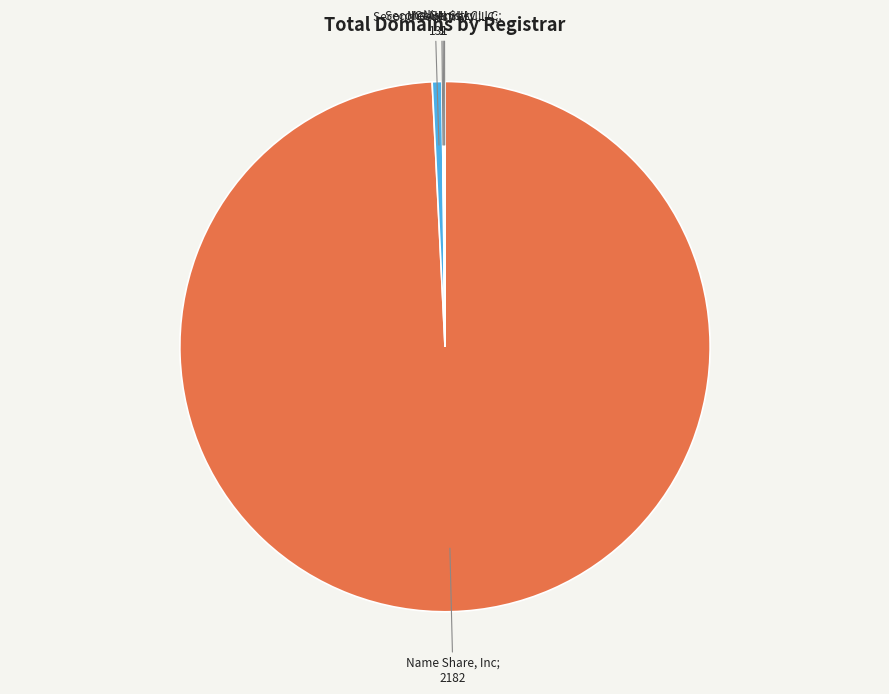

Does any single category account for the majority?

Yes